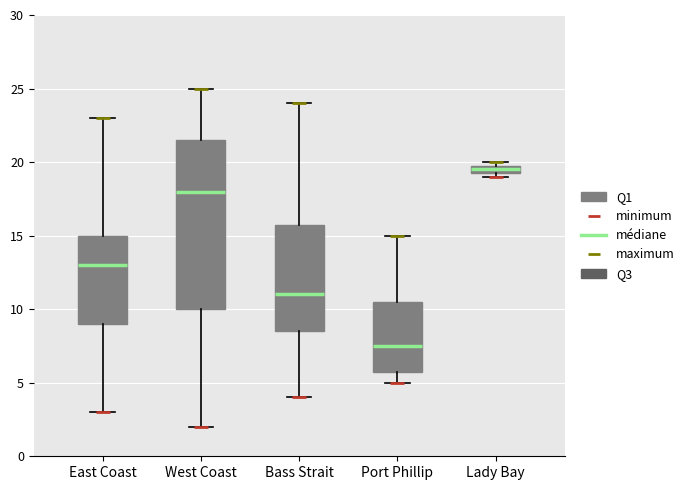

Which box's median line is the highest?

Lady Bay